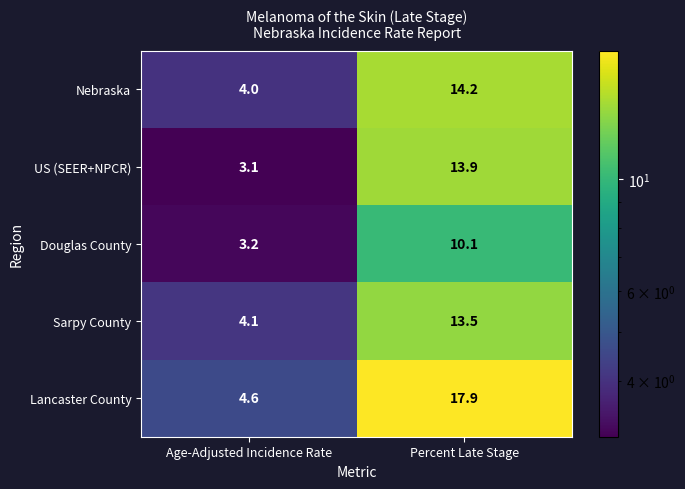

Reading left to right, extract all data points from this chart.

Nebraska: Age-Adjusted Incidence Rate=4.0	Percent Late Stage=14.2
US (SEER+NPCR): Age-Adjusted Incidence Rate=3.1	Percent Late Stage=13.9
Douglas County: Age-Adjusted Incidence Rate=3.2	Percent Late Stage=10.1
Sarpy County: Age-Adjusted Incidence Rate=4.1	Percent Late Stage=13.5
Lancaster County: Age-Adjusted Incidence Rate=4.6	Percent Late Stage=17.9